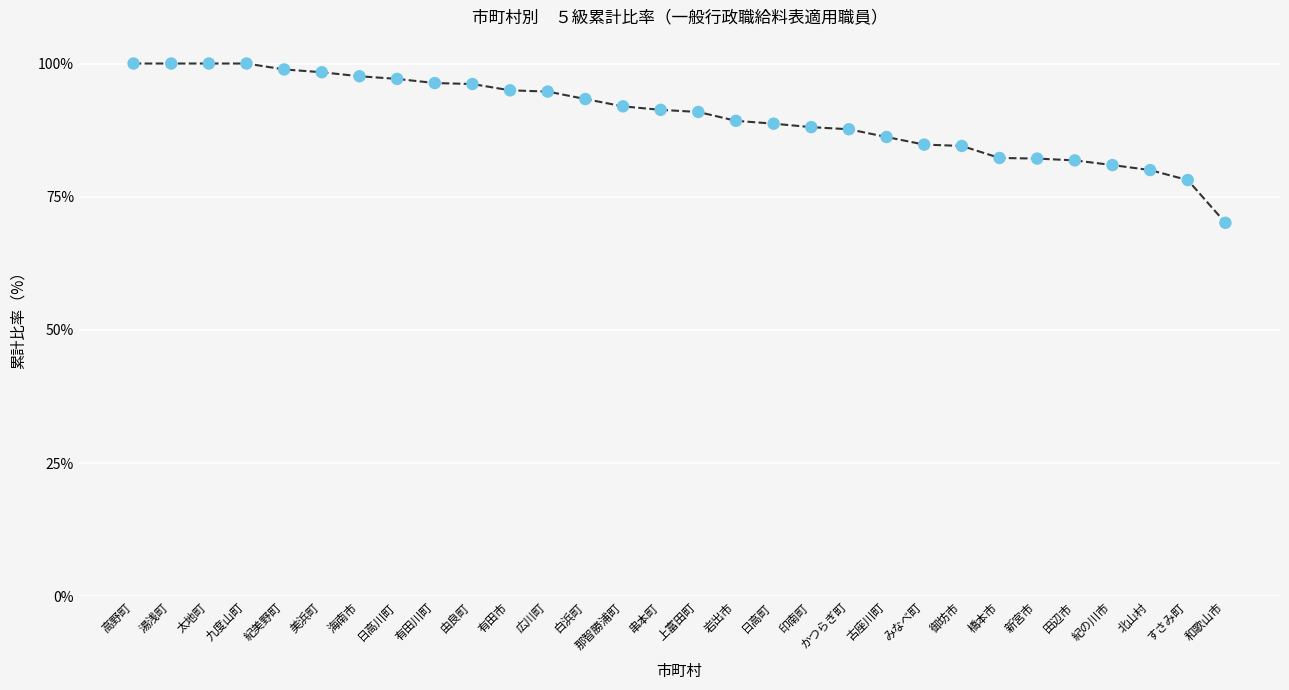

Which has a higher value, 串本町 or 紀の川市?

串本町